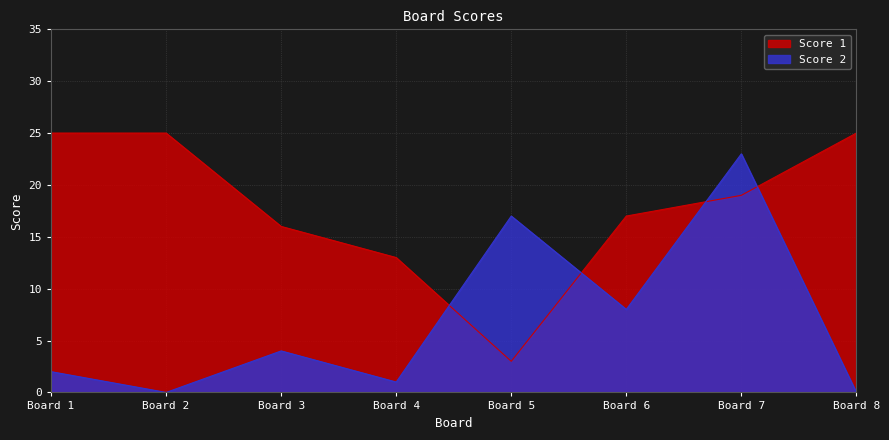

What is the difference between the Score 2 values at Board 5 and Board 3?

13